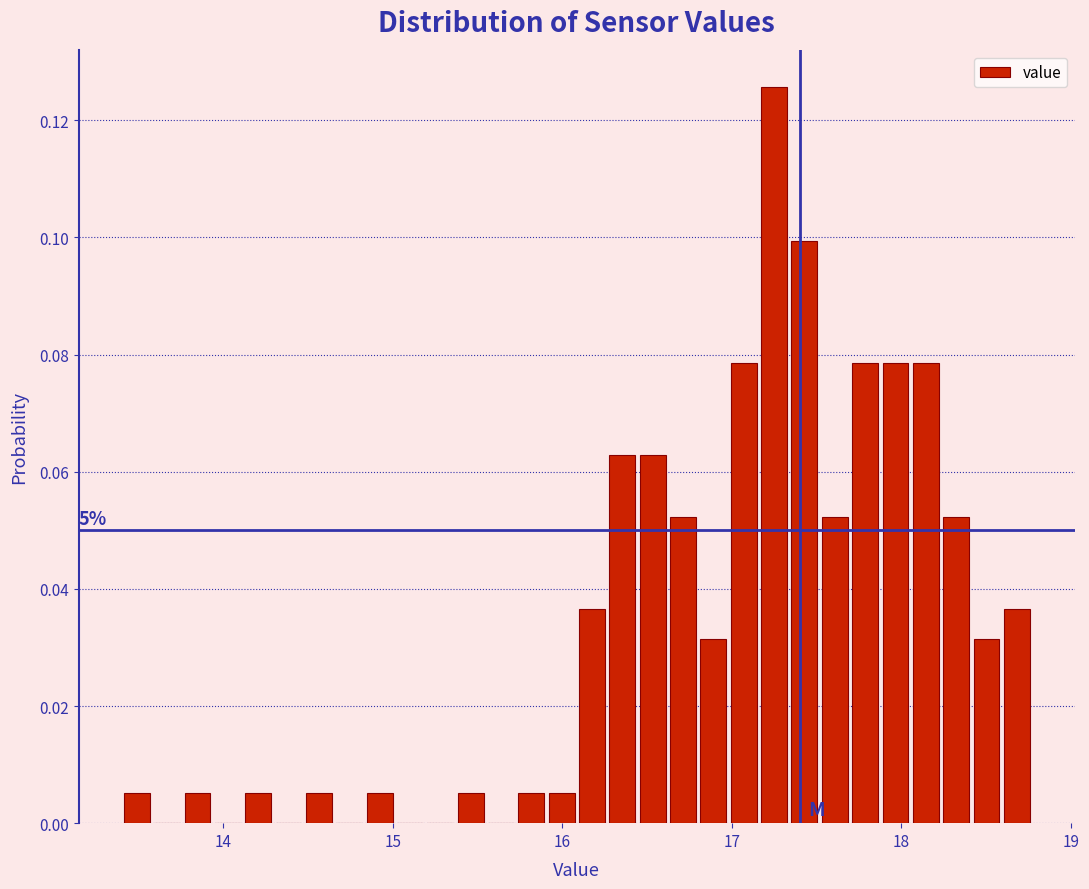

Around what value on the x-axis is the tallest bar? Give the approximate position of its centre, as read against the axis.

17.2